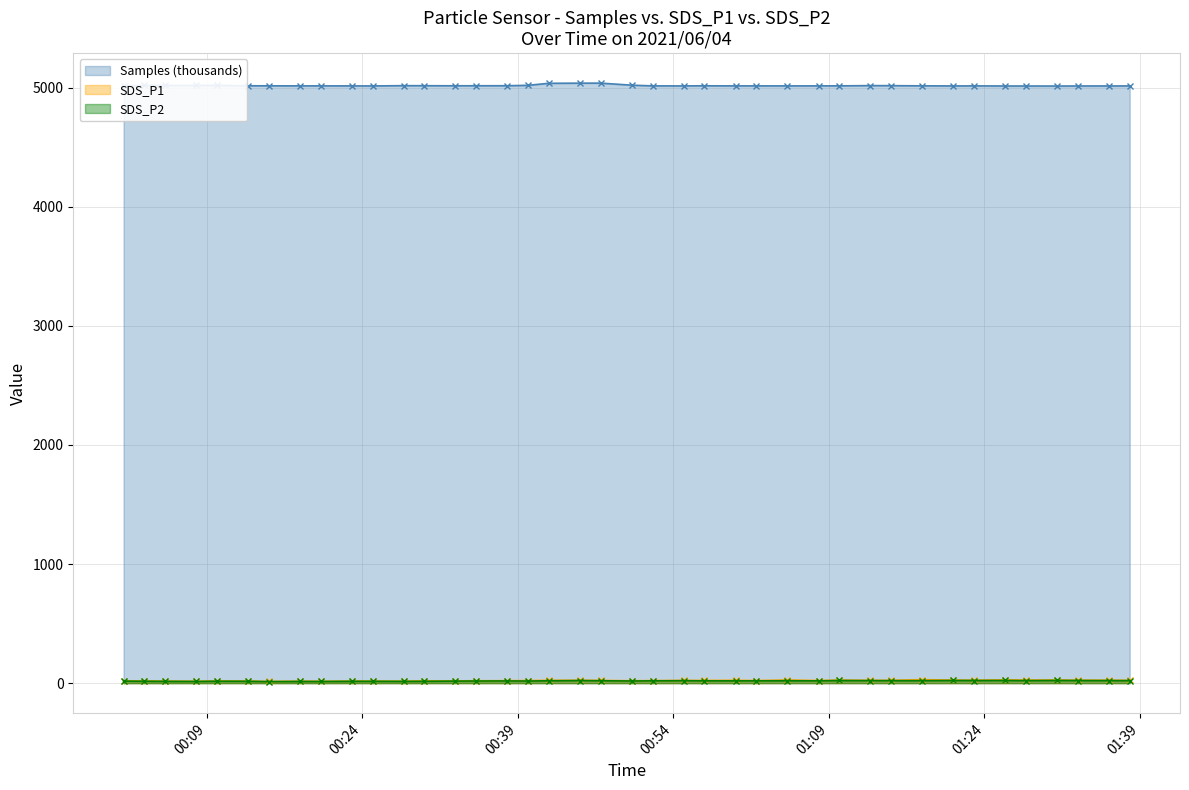

True or false: Samples (thousands) and SDS_P2 intersect in this chart.

False